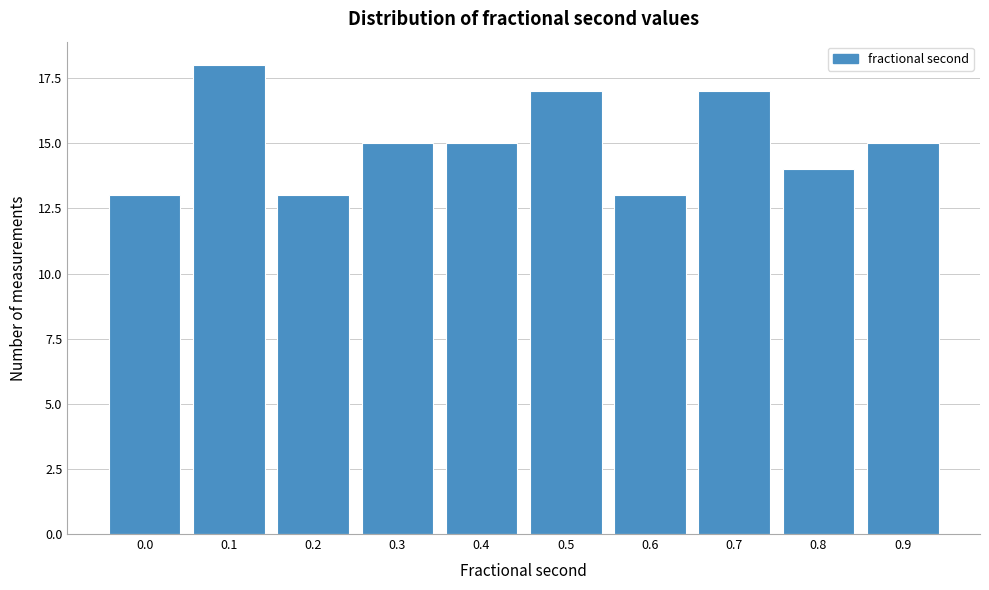

Reading left to right, list all the values displayed in this chart.

0.0=13	0.1=18	0.2=13	0.3=15	0.4=15	0.5=17	0.6=13	0.7=17	0.8=14	0.9=15